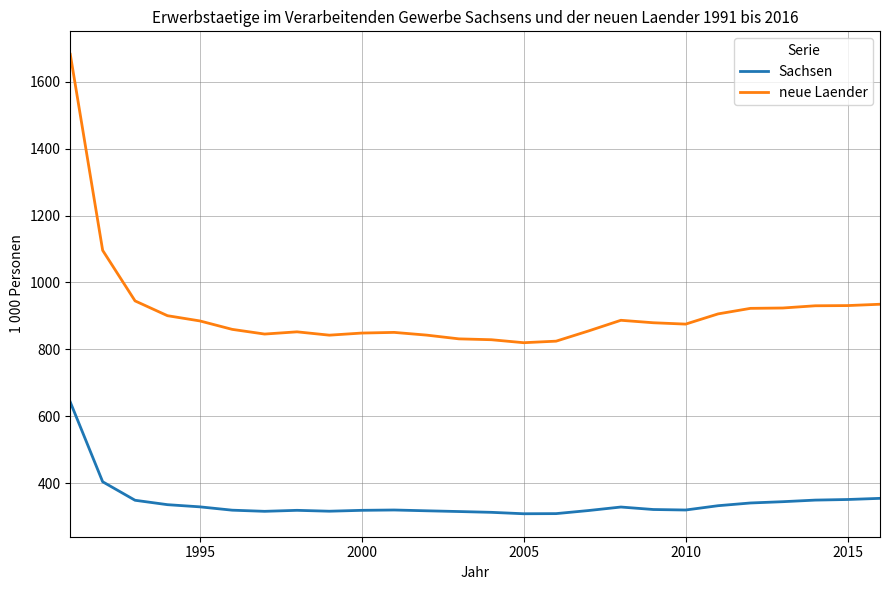

True or false: neue Laender and Sachsen cross at least once.

False